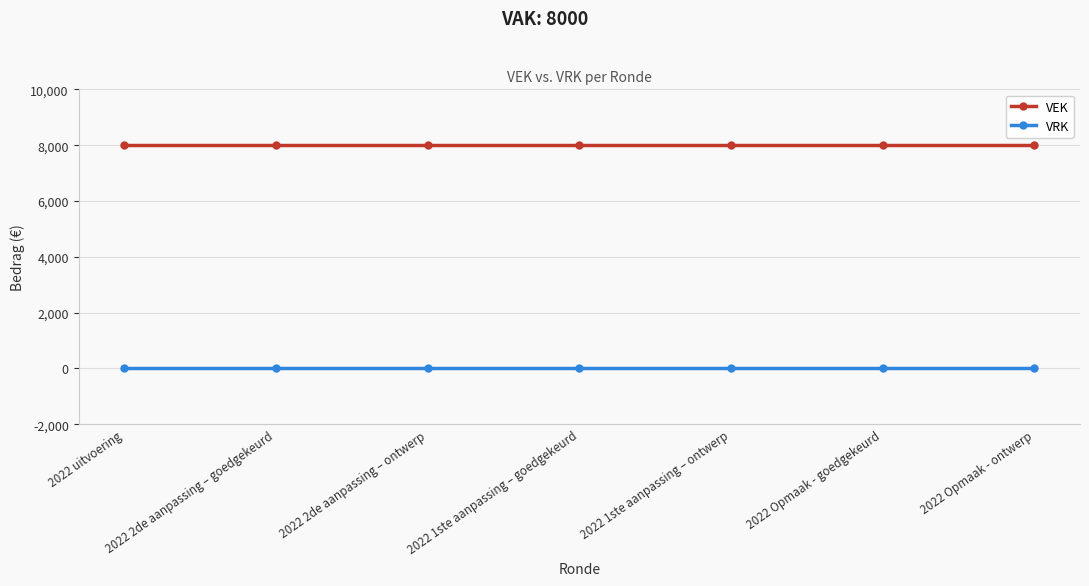

How many distinct data groups are displayed?

2